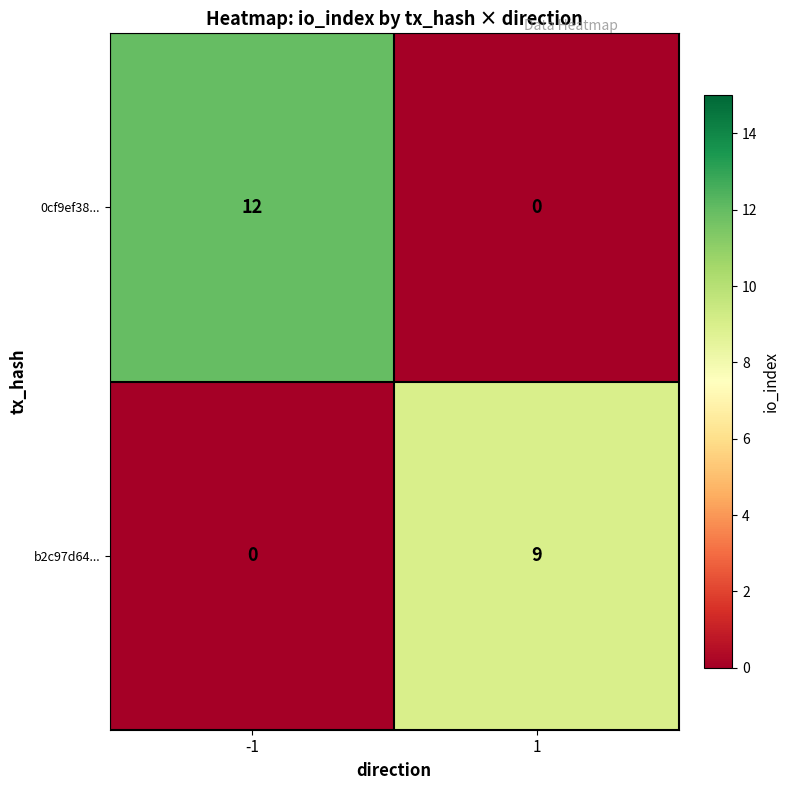

The 0cf9ef38... series shows 5 at 1. True or false?

False